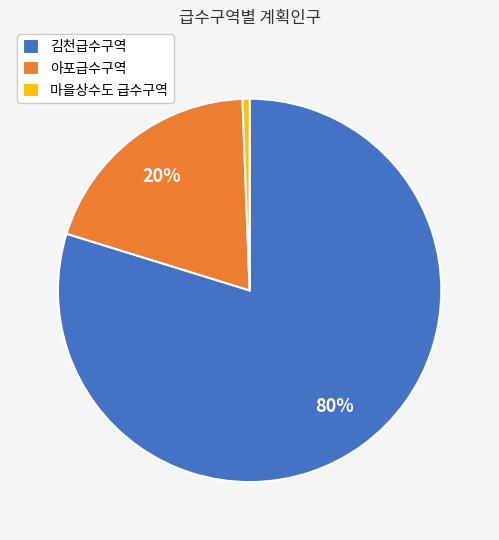

Do 마을상수도 급수구역 and 아포급수구역 together represent more than half of the pie?

No